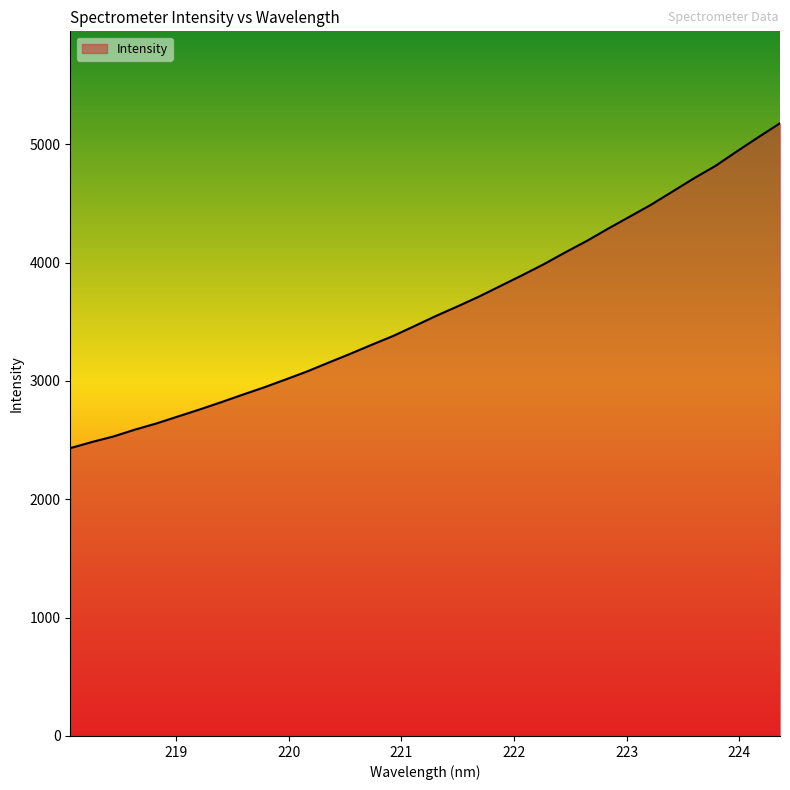

What is the maximum value shown in the chart?

5178.0